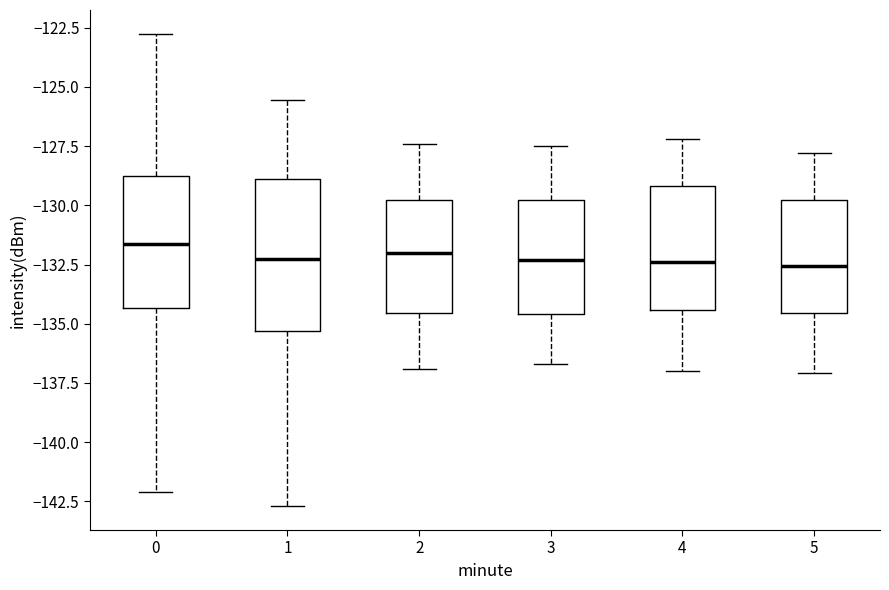

Reading left to right, read every box against the y-axis: the position of its median line, the range the box covers, and the ends of its whiskers. The values are not printed on the chart, so give them approximately, as read against the axis.

0: median -131.5, box -134.5 to -129.0, whiskers -142.0 to -122.5
1: median -132.0, box -135.5 to -129.0, whiskers -142.5 to -125.5
2: median -132.0, box -134.5 to -130.0, whiskers -137.0 to -127.5
3: median -132.5, box -134.5 to -130.0, whiskers -136.5 to -127.5
4: median -132.5, box -134.5 to -129.0, whiskers -137.0 to -127.0
5: median -132.5, box -134.5 to -130.0, whiskers -137.0 to -128.0